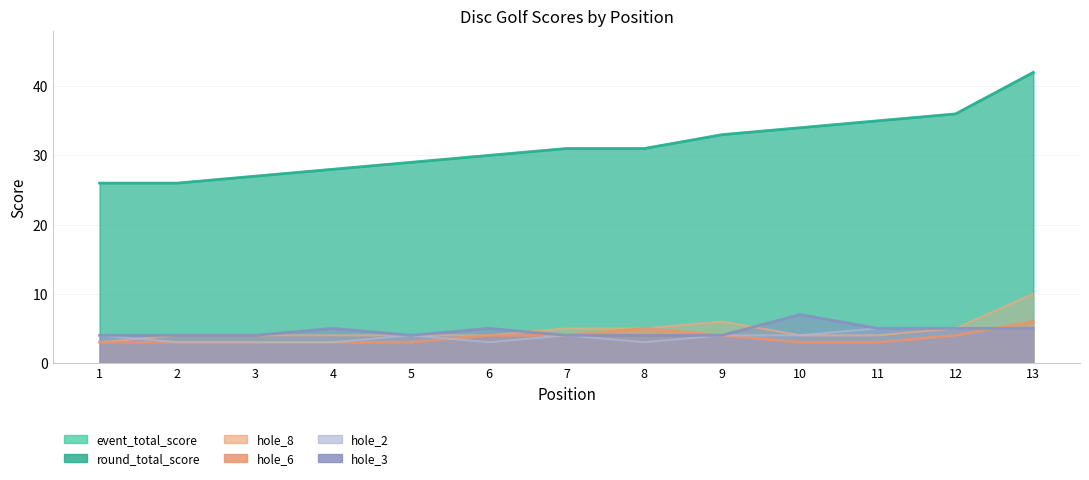

What is the average value of the hole_3 series?

5